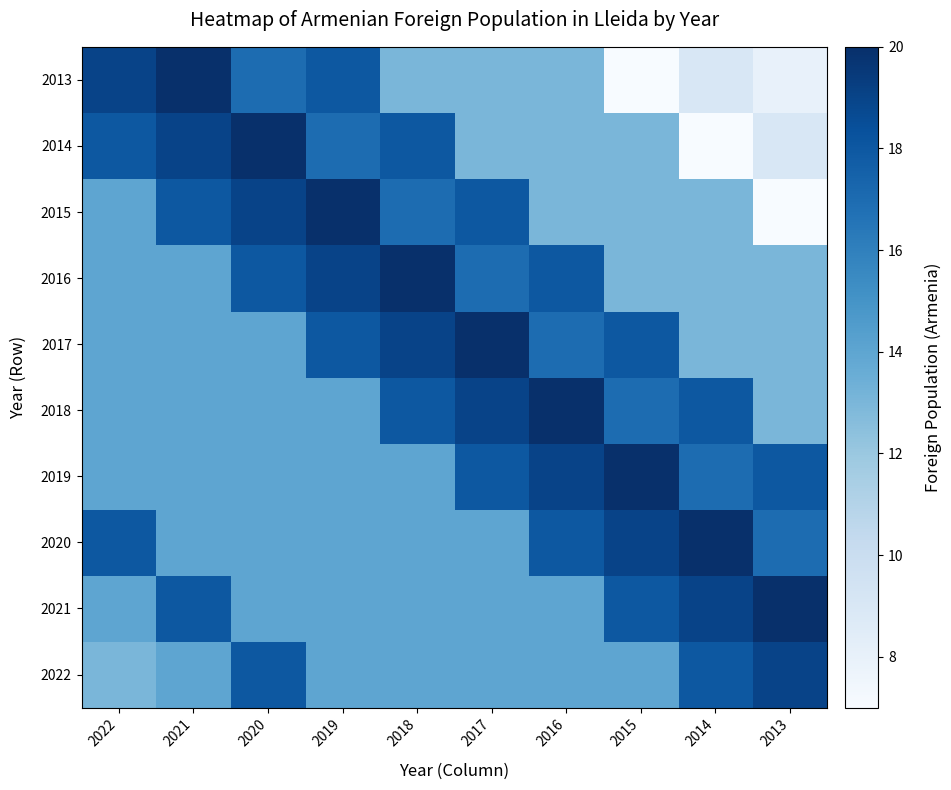

At how many categories does at least one series exceed 12?

10